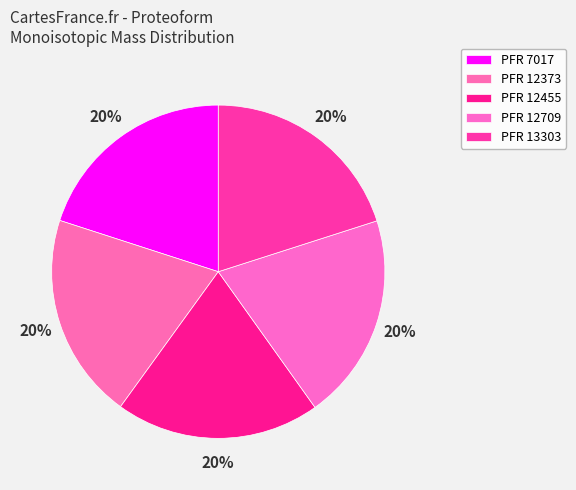

Is there a majority slice in this chart?

No